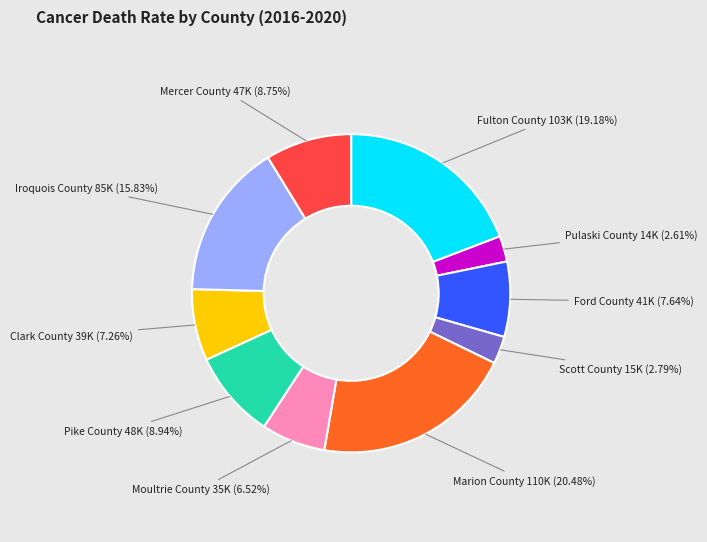

To the nearest percent, what is the combined percentage of Mercer County and Pike County?

18%